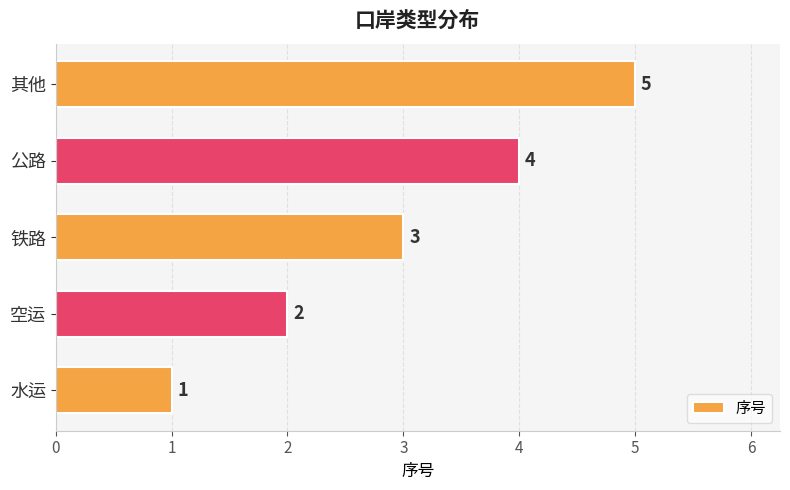

How many bars are there in total?

5